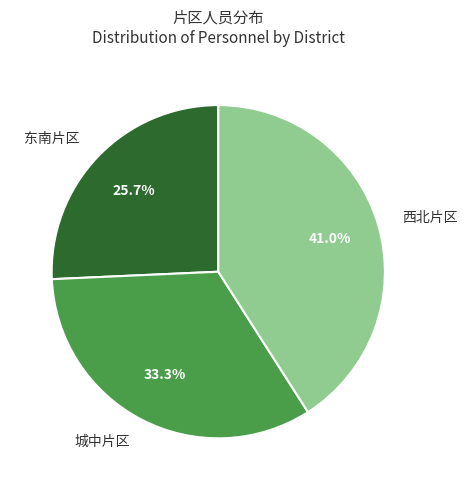

To the nearest percent, what is the average slice percentage?

33%